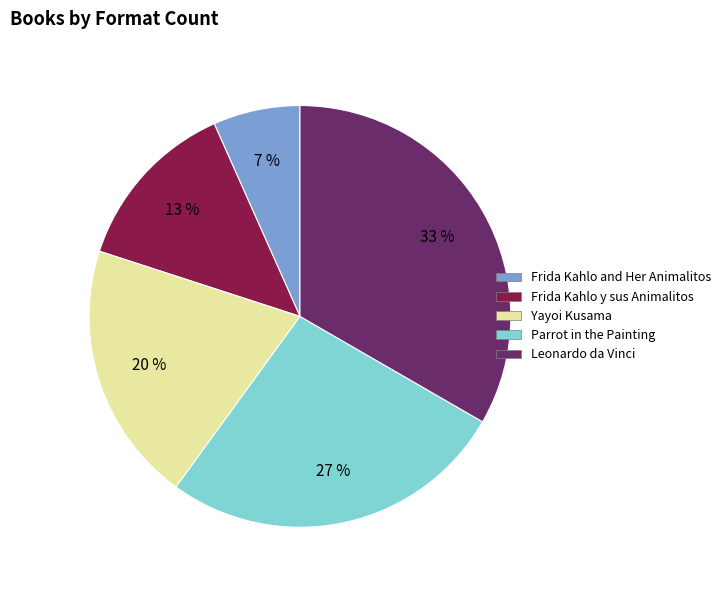

Is the sum of Yayoi Kusama and Parrot in the Painting greater than half?

No